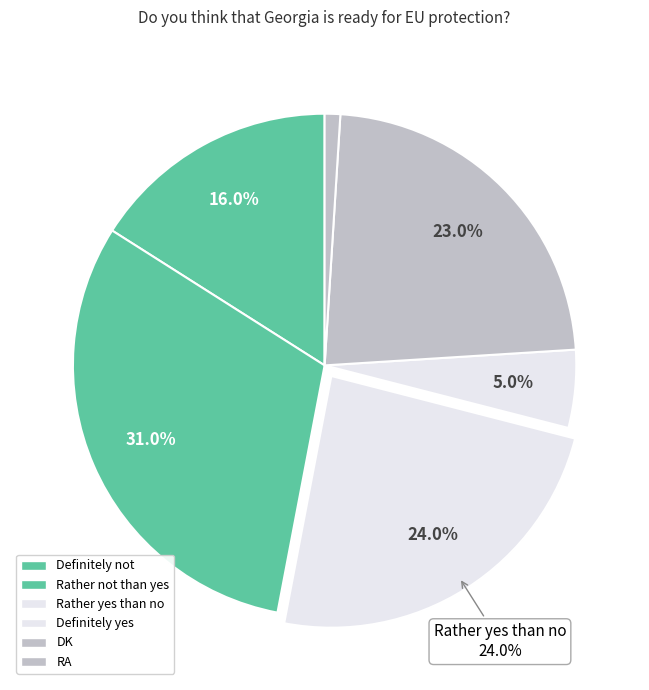

What is the ratio of the value at Definitely yes to the value at Rather not than yes?

0.2